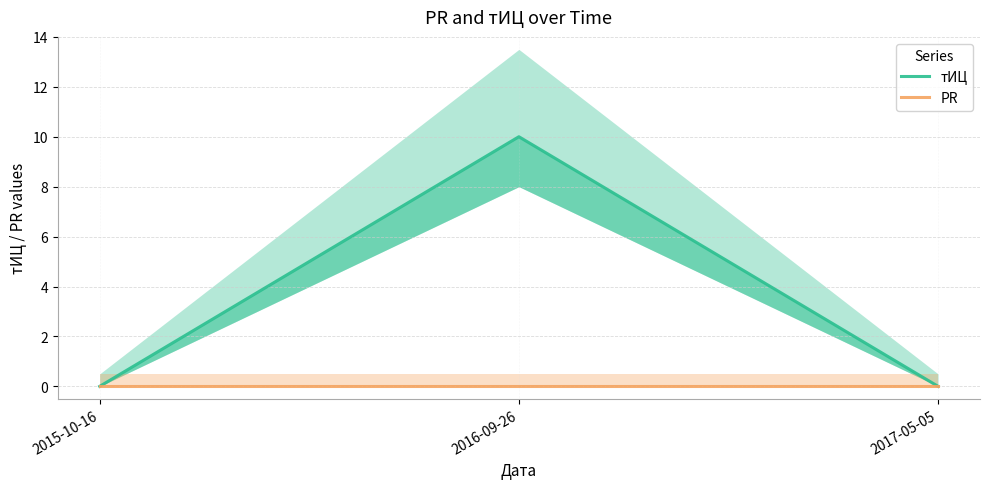

Reading right to left, transcribe all the data shown in this chart.

тИЦ: 0	10	0
PR: 0	0	0